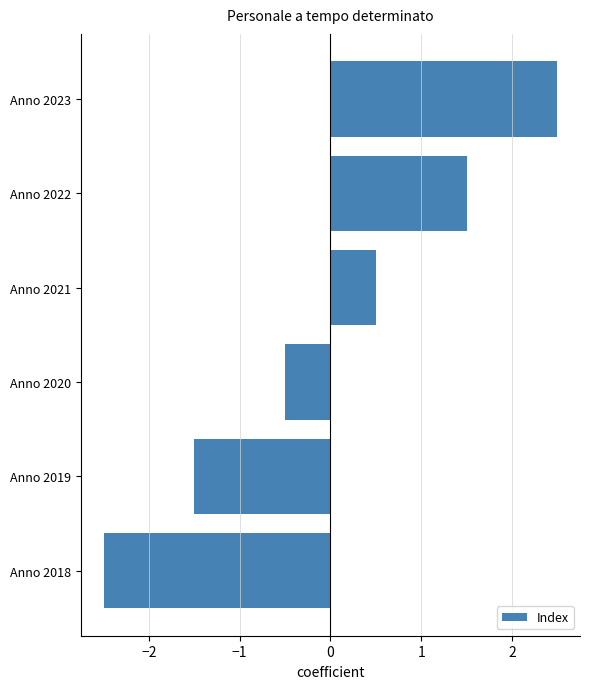

What is the maximum value shown in the chart?

2.5